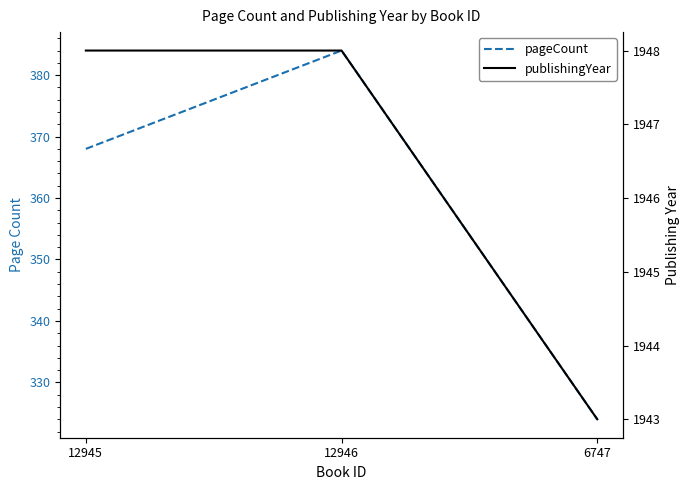

What value does the publishingYear series have at 12945?

1948